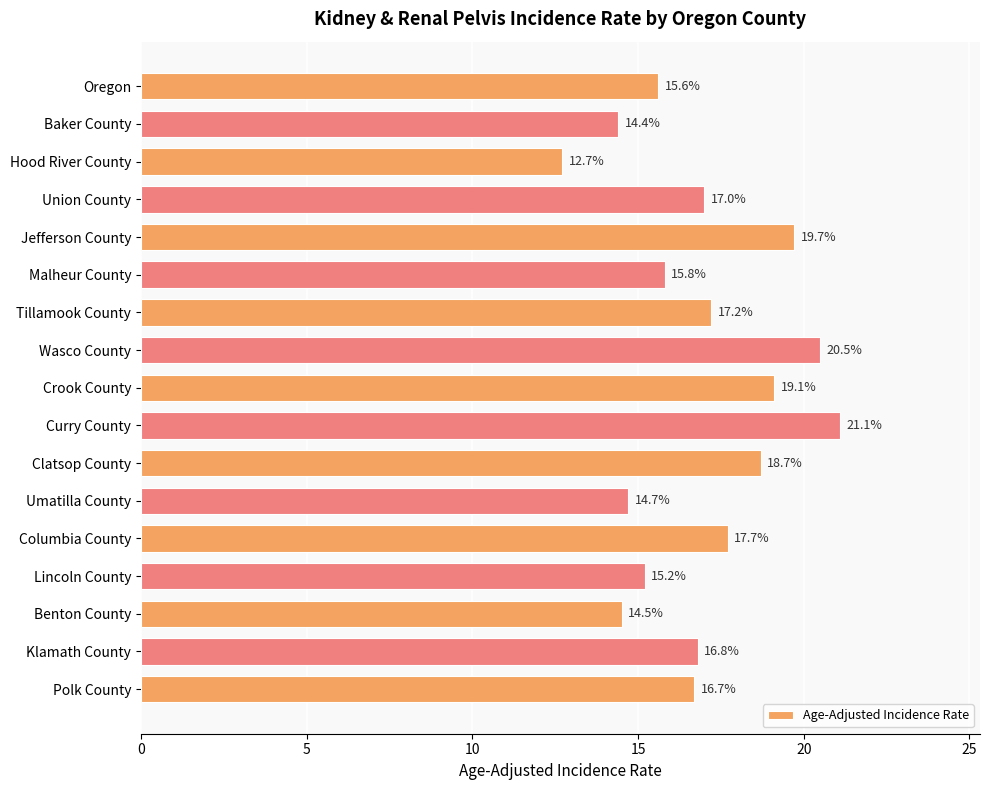

Which label corresponds to the largest value in the chart?

Curry County